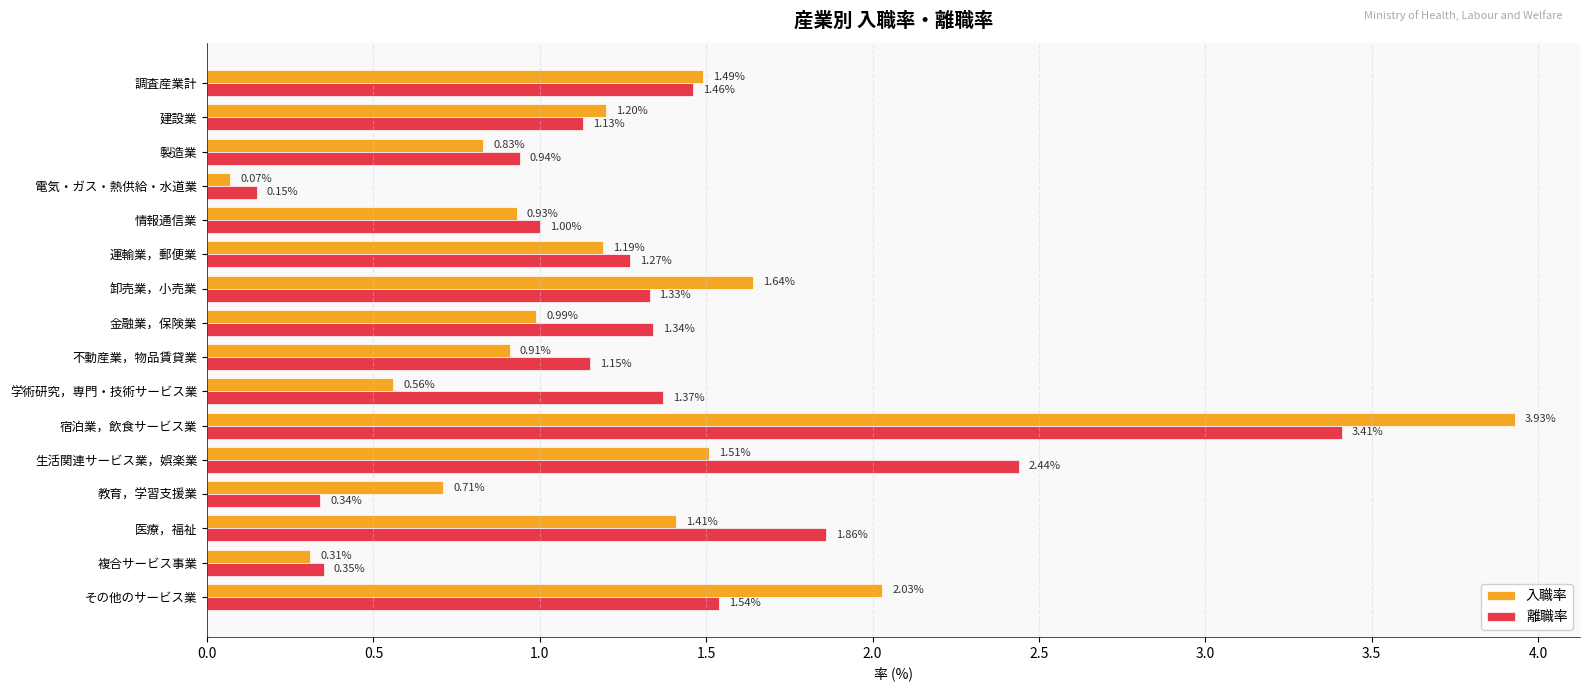

List the series in order of their peak value, lowest first.

離職率, 入職率